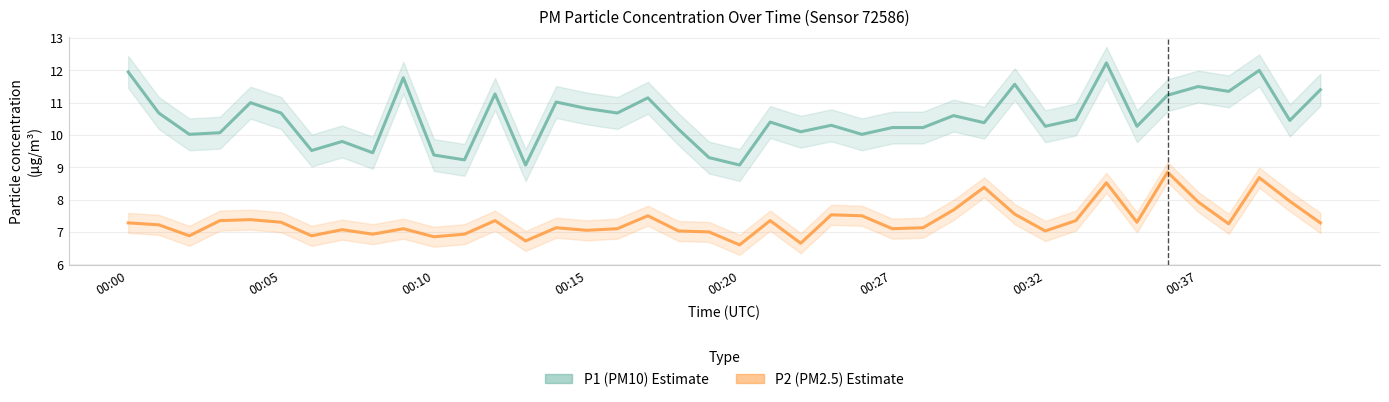

What is the difference between the maximum and minimum values in the P1 (PM10) series?

3.2